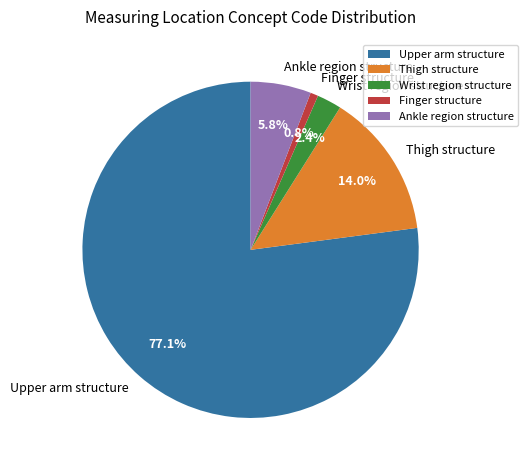

Between Ankle region structure and Upper arm structure, which is larger?

Upper arm structure